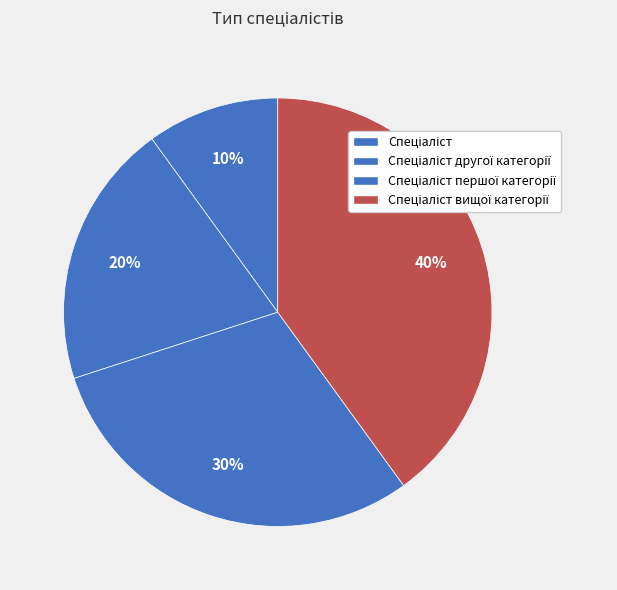

How many slices are in this pie chart?

4